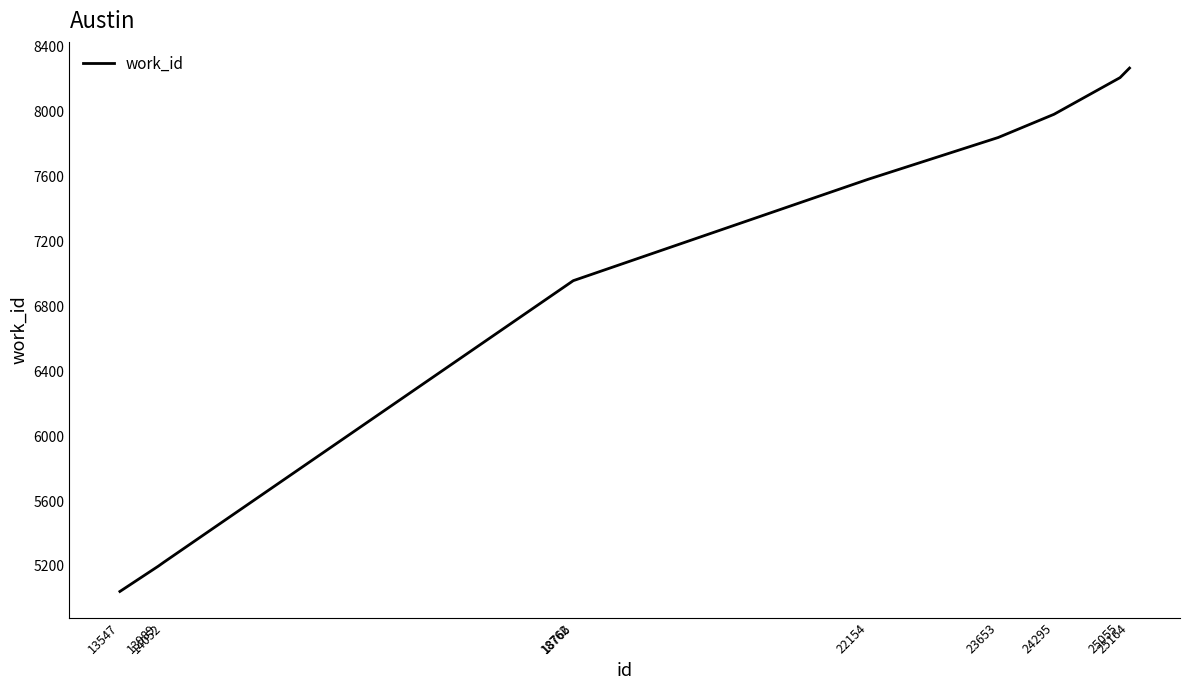

How many lines are shown in the chart?

1